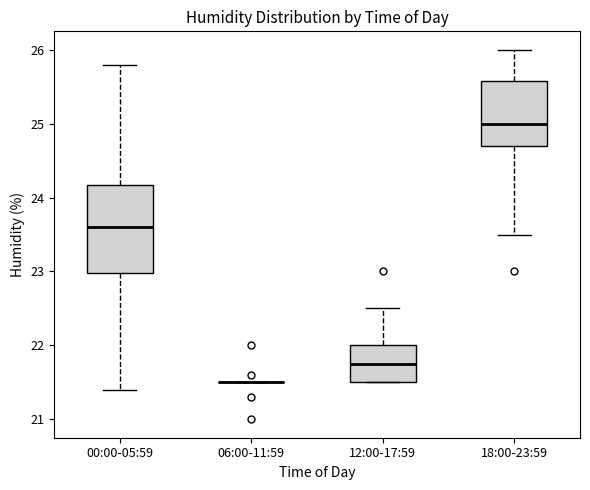

Reading left to right, transcribe this box plot: for each box, give where its median line is, the range the box spans, and where its two whiskers end, as read against the y-axis. The values are not printed on the chart, so give them approximately, as read against the axis.

00:00-05:59: median 23.6, box 23.0 to 24.2, whiskers 21.4 to 25.8
06:00-11:59: box collapsed to a line at 21.5, whiskers 21.5 to 21.5
12:00-17:59: median 21.8, box 21.5 to 22.0, whiskers 21.5 to 22.5
18:00-23:59: median 25.0, box 24.7 to 25.6, whiskers 23.5 to 26.0